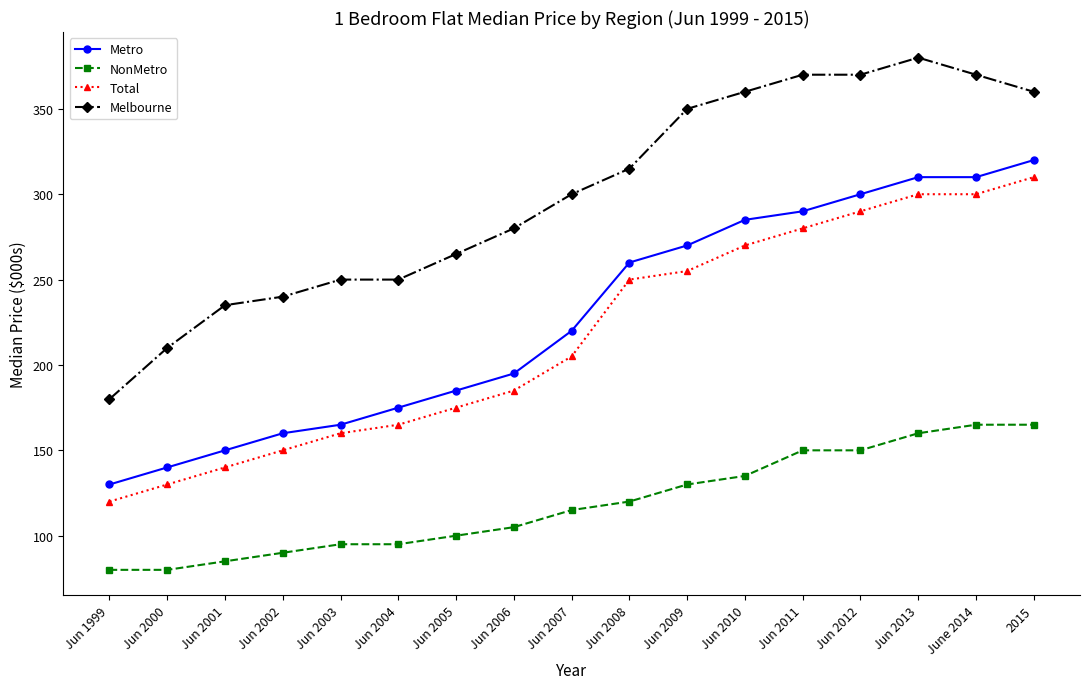

Reading right to left, what are all the values shown in this chart?

Metro: 2015=320	June 2014=310	Jun 2013=310	Jun 2012=300	Jun 2011=290	Jun 2010=285	Jun 2009=270	Jun 2008=260	Jun 2007=220	Jun 2006=195	Jun 2005=185	Jun 2004=175	Jun 2003=165	Jun 2002=160	Jun 2001=150	Jun 2000=140	Jun 1999=130
NonMetro: 2015=165	June 2014=165	Jun 2013=160	Jun 2012=150	Jun 2011=150	Jun 2010=135	Jun 2009=130	Jun 2008=120	Jun 2007=115	Jun 2006=105	Jun 2005=100	Jun 2004=95	Jun 2003=95	Jun 2002=90	Jun 2001=85	Jun 2000=80	Jun 1999=80
Total: 2015=310	June 2014=300	Jun 2013=300	Jun 2012=290	Jun 2011=280	Jun 2010=270	Jun 2009=255	Jun 2008=250	Jun 2007=205	Jun 2006=185	Jun 2005=175	Jun 2004=165	Jun 2003=160	Jun 2002=150	Jun 2001=140	Jun 2000=130	Jun 1999=120
Melbourne: 2015=360	June 2014=370	Jun 2013=380	Jun 2012=370	Jun 2011=370	Jun 2010=360	Jun 2009=350	Jun 2008=315	Jun 2007=300	Jun 2006=280	Jun 2005=265	Jun 2004=250	Jun 2003=250	Jun 2002=240	Jun 2001=235	Jun 2000=210	Jun 1999=180